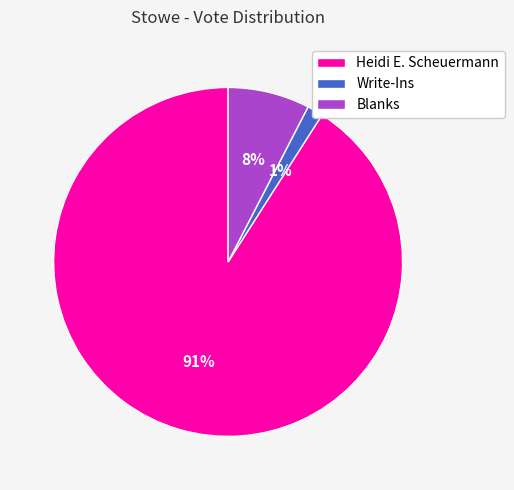

How many segments does this pie chart have?

3